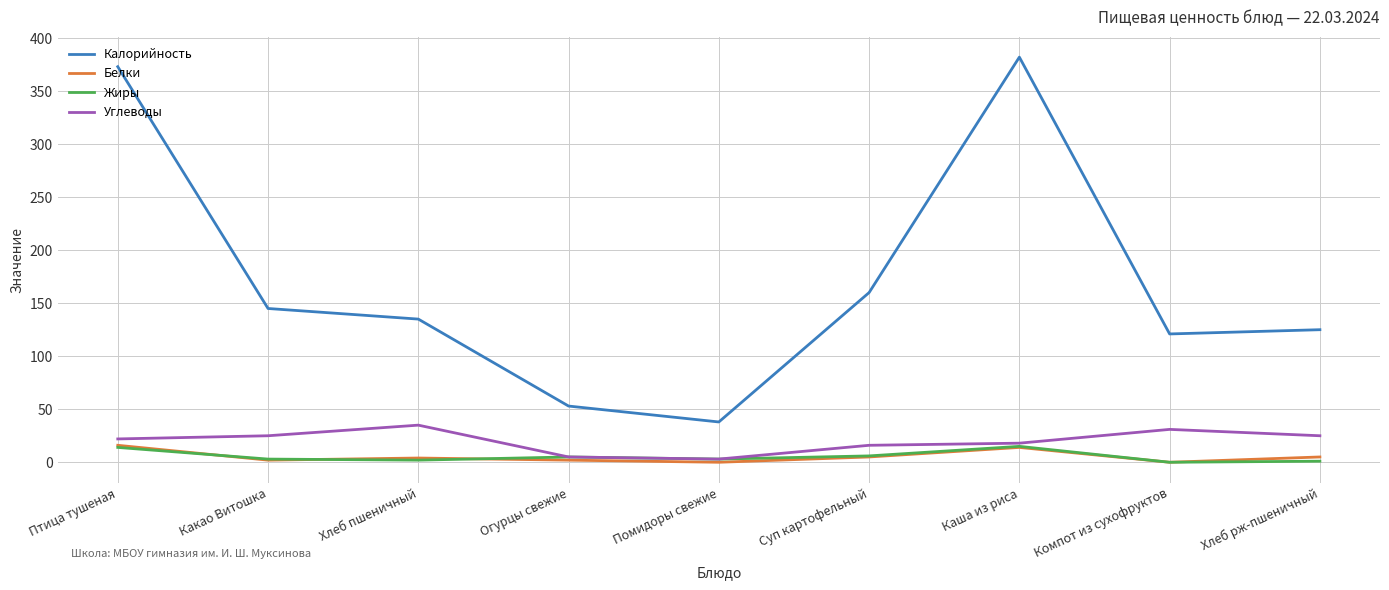

True or false: Калорийность and Жиры intersect in this chart.

False